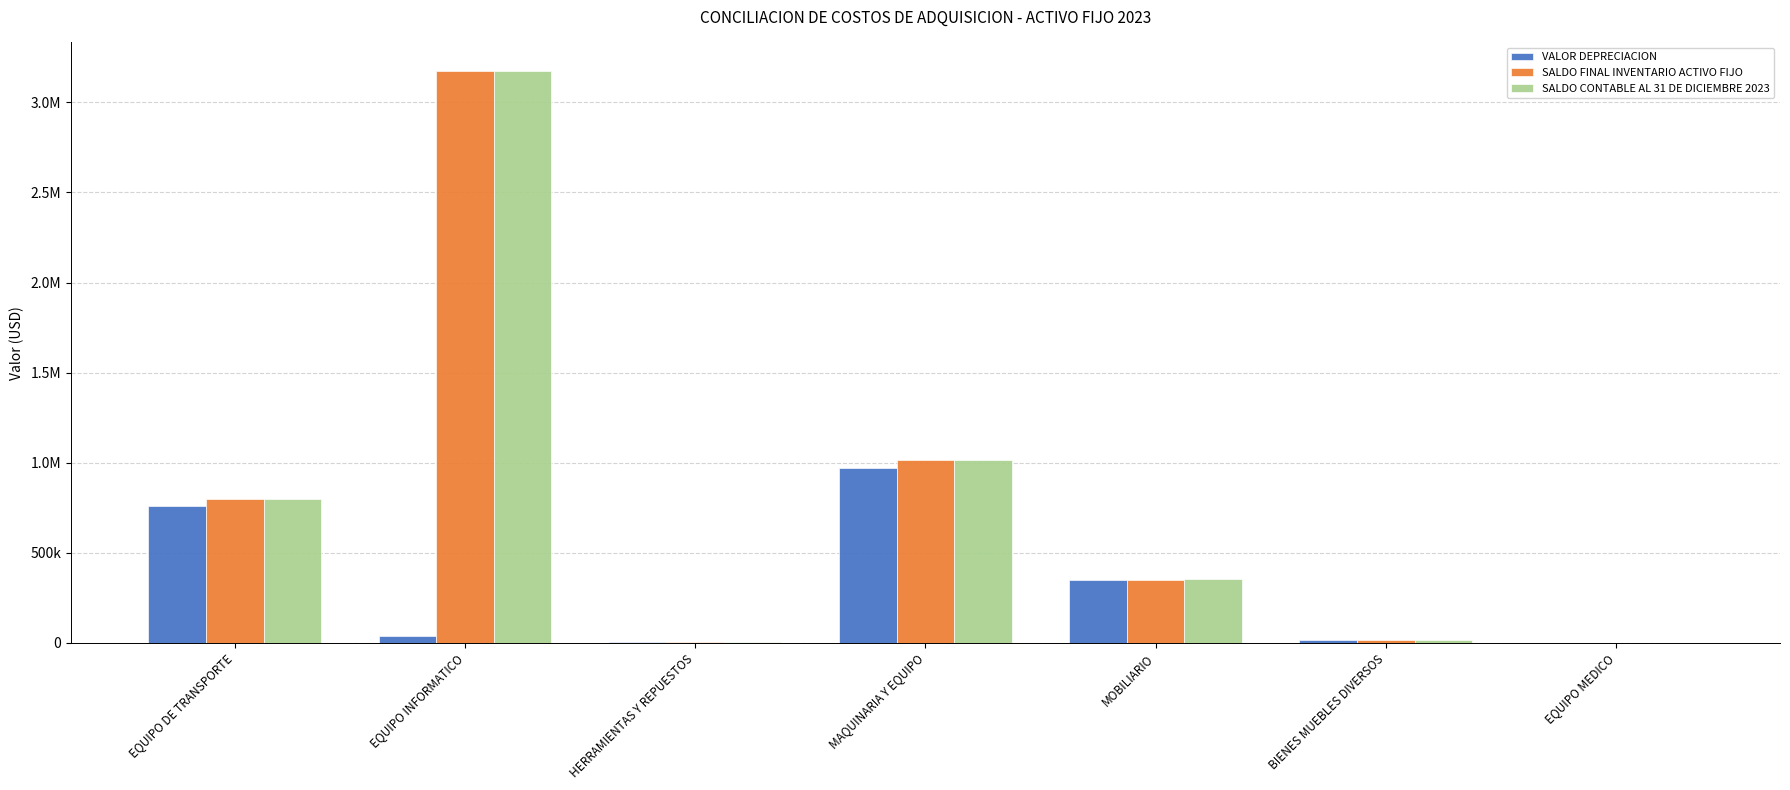

What are all the series names shown in the legend?

VALOR DEPRECIACION, SALDO FINAL INVENTARIO ACTIVO FIJO, SALDO CONTABLE AL 31 DE DICIEMBRE 2023